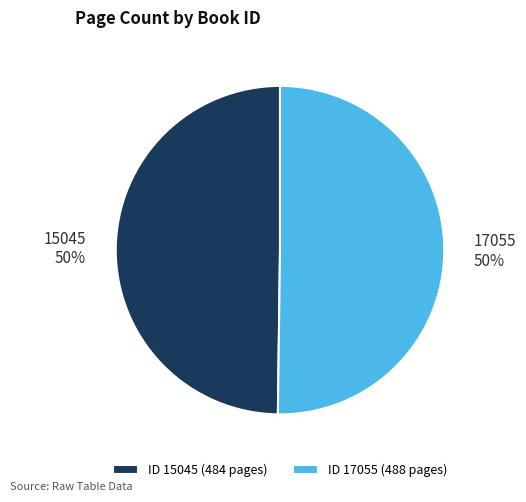

Is the sum of 17055 and 15045 greater than half?

Yes